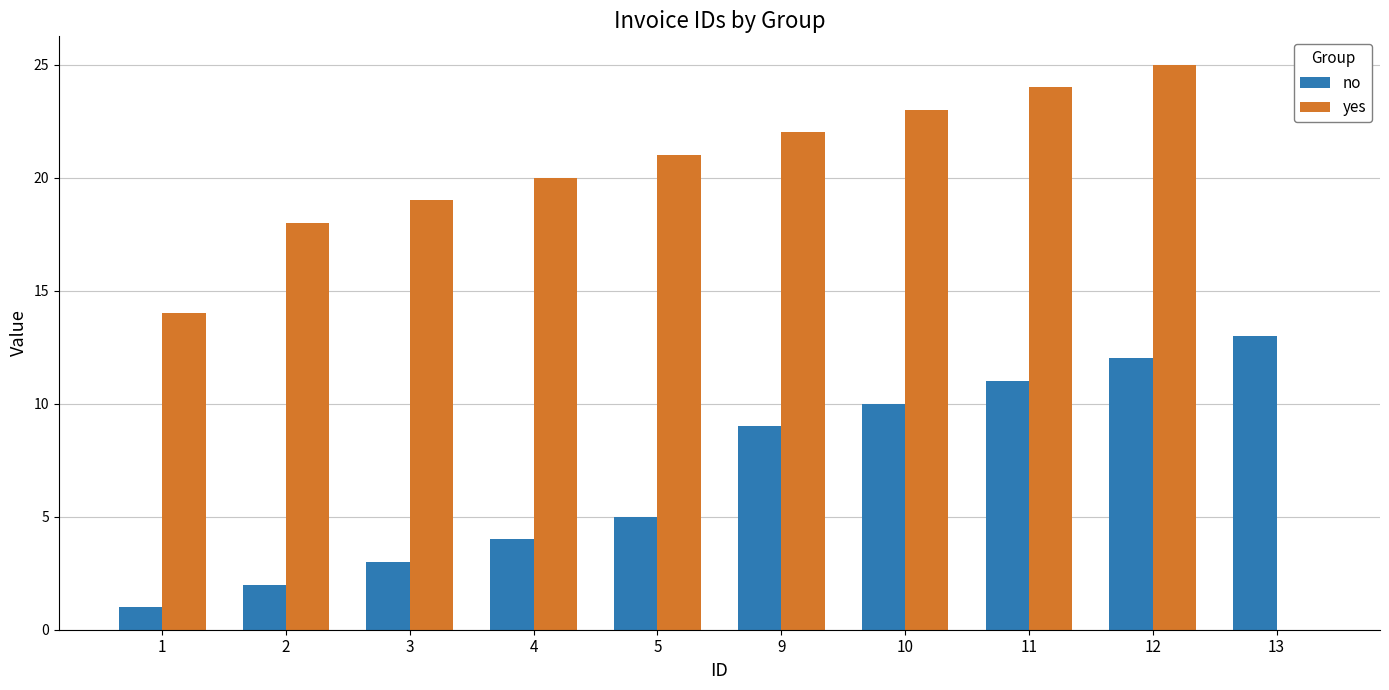

What are all the series names shown in the legend?

no, yes